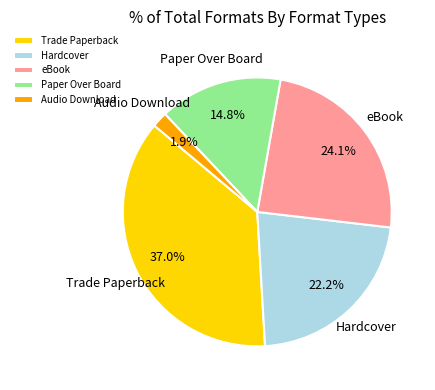

Which has a higher value, Paper Over Board or Hardcover?

Hardcover